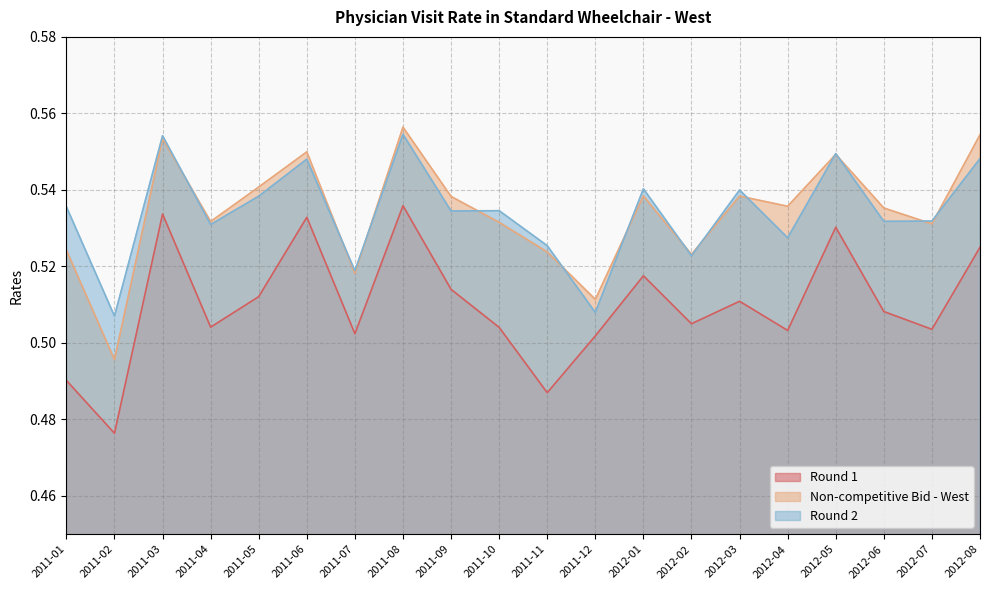

Rank the series at 2012-07 from highest to lowest value.

Round 2, Non-competitive Bid - West, Round 1